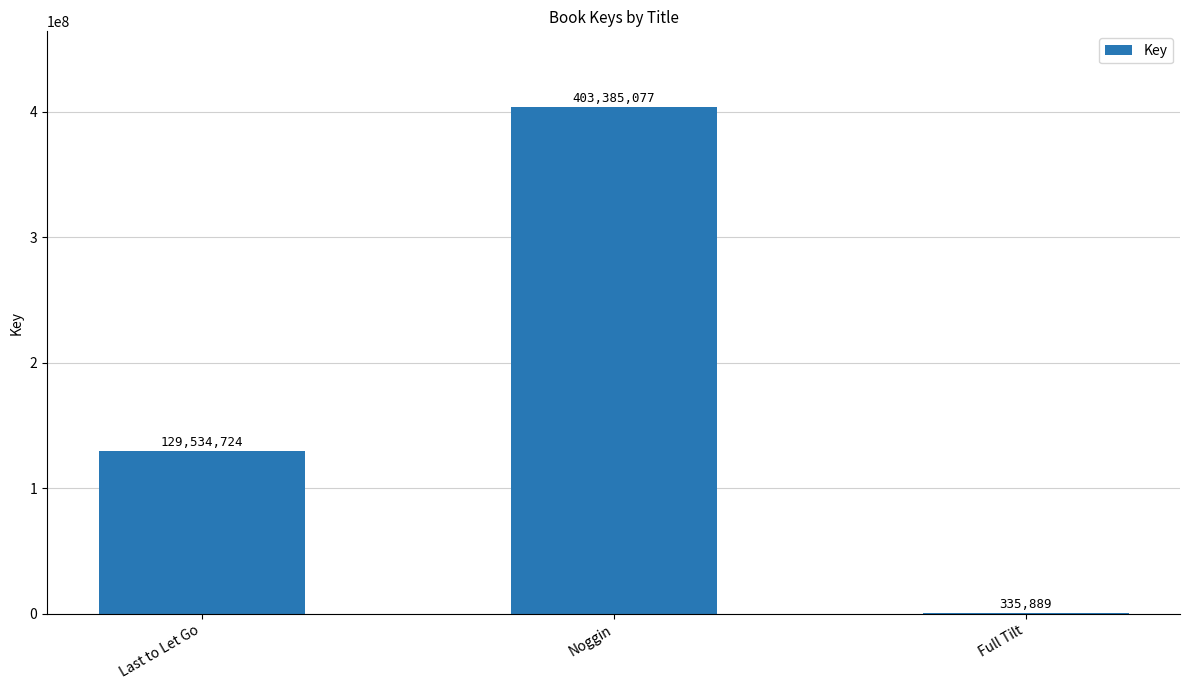

Which has a higher value, Last to Let Go or Full Tilt?

Last to Let Go